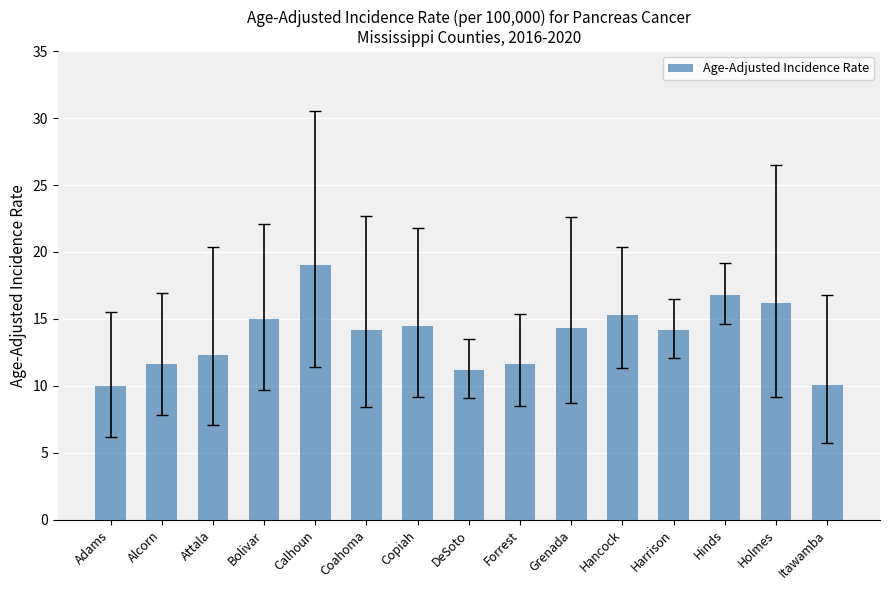

Are the bars horizontal?

No